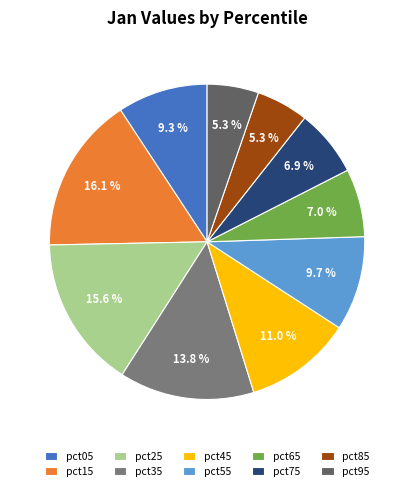

What percentage is the pct75 slice, to the nearest percent?

7%